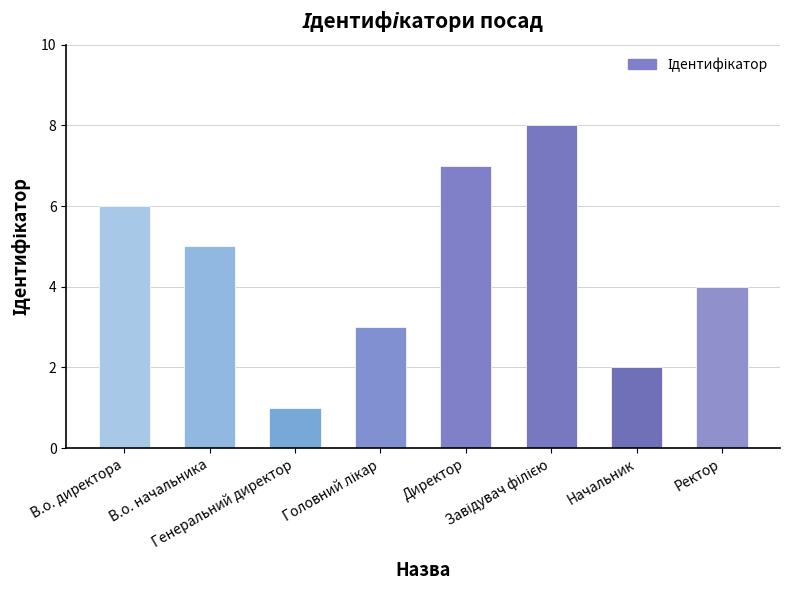

What is the maximum value shown in the chart?

8